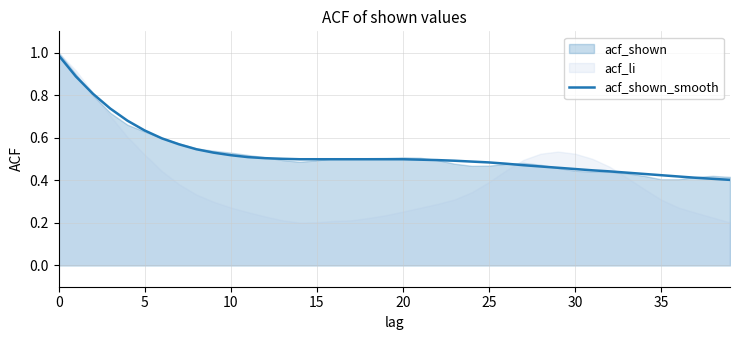

Reading right to left, what are all the values shown in this chart?

0.4	0.4	0.4	0.4	0.4	0.4	0.4	0.4	0.4	0.5	0.5	0.5	0.5	0.5	0.5	0.5	0.5	0.5	0.5	0.5	0.5	0.5	0.5	0.5	0.5	0.5	0.5	0.5	0.5	0.5	0.5	0.5	0.6	0.6	0.6	0.7	0.7	0.8	0.9	1.0